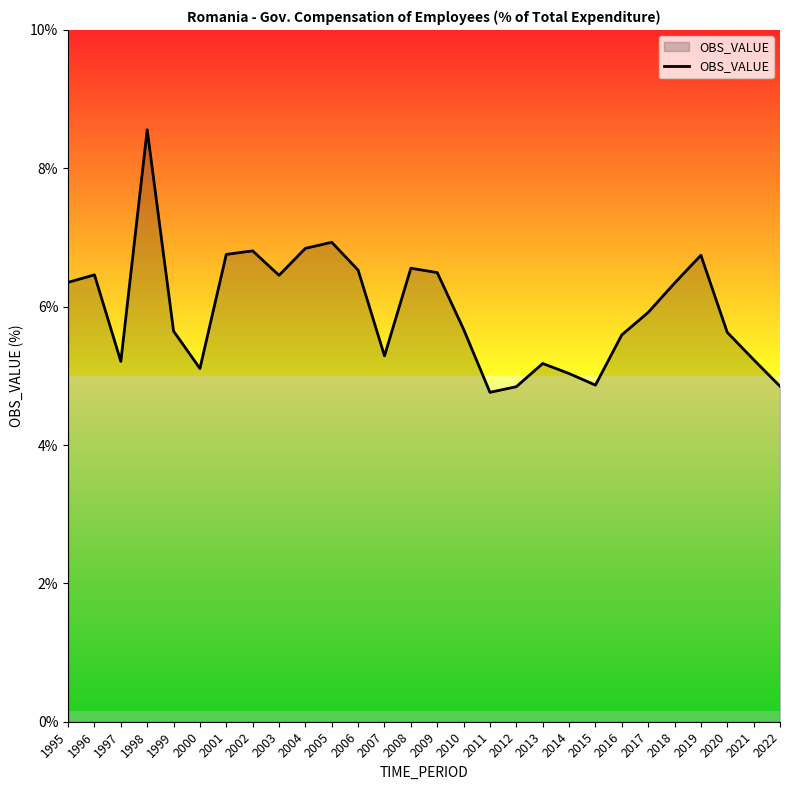

What is the smallest value displayed?

4.8